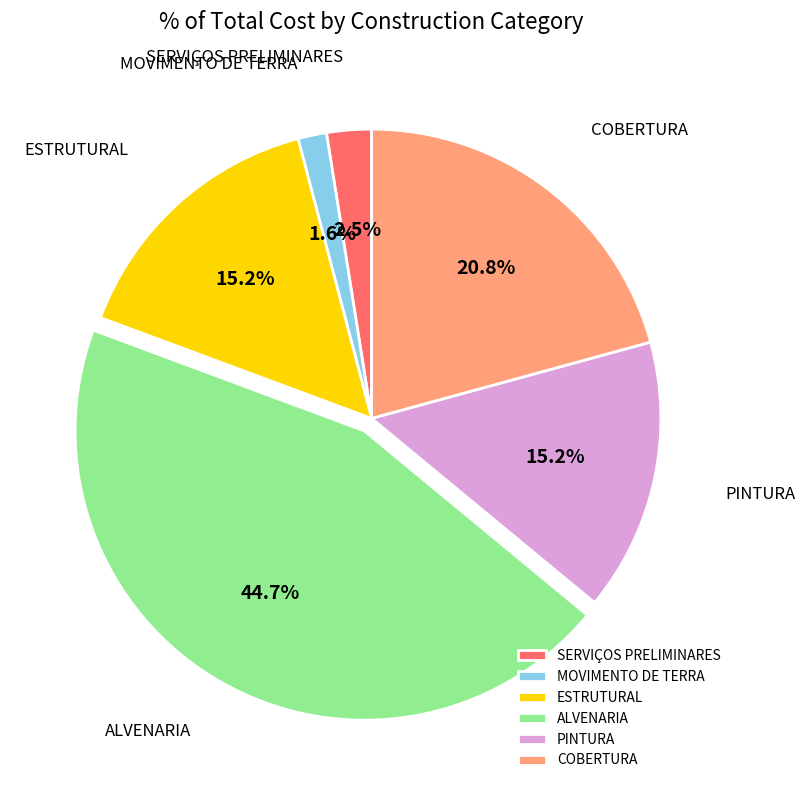

What portion of the pie excludes SERVIÇOS PRELIMINARES?

97.5%